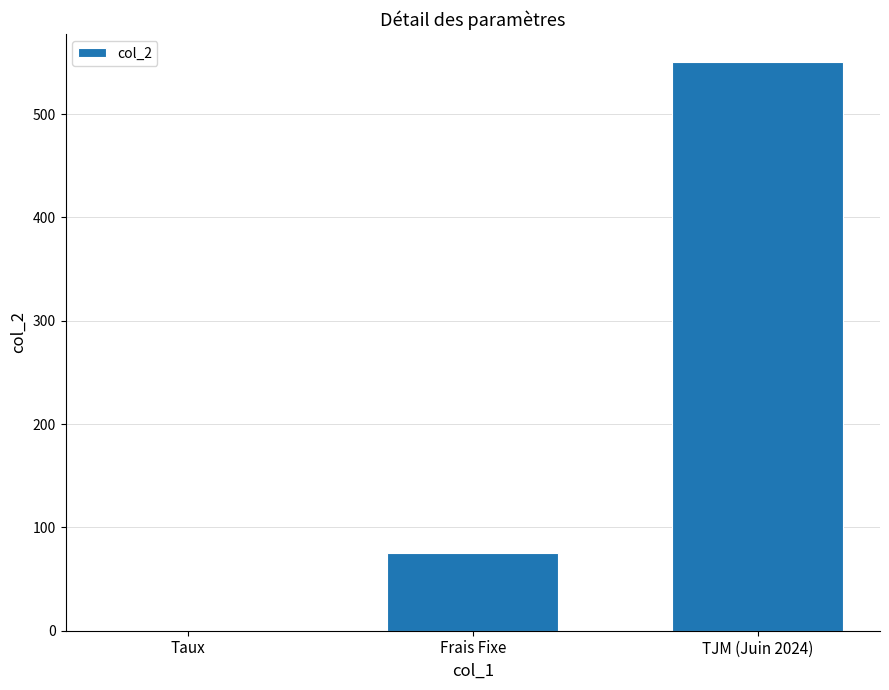

What is the sum of all values?

625.1